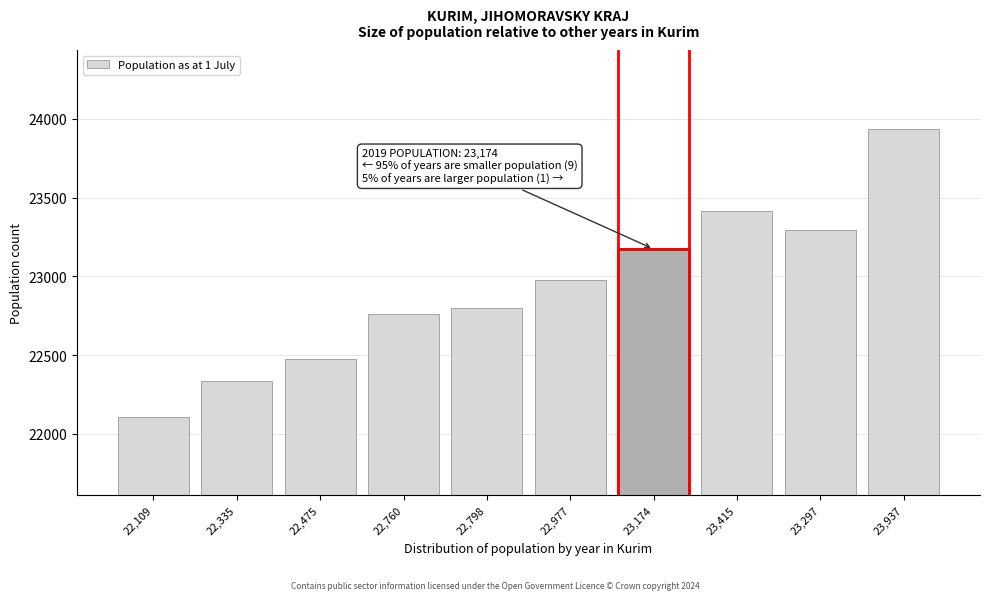

Reading right to left, what are all the values shown in this chart?

23,937=23937	23,297=23297	23,415=23415	23,174=23174	22,977=22977	22,798=22798	22,760=22760	22,475=22475	22,335=22335	22,109=22109